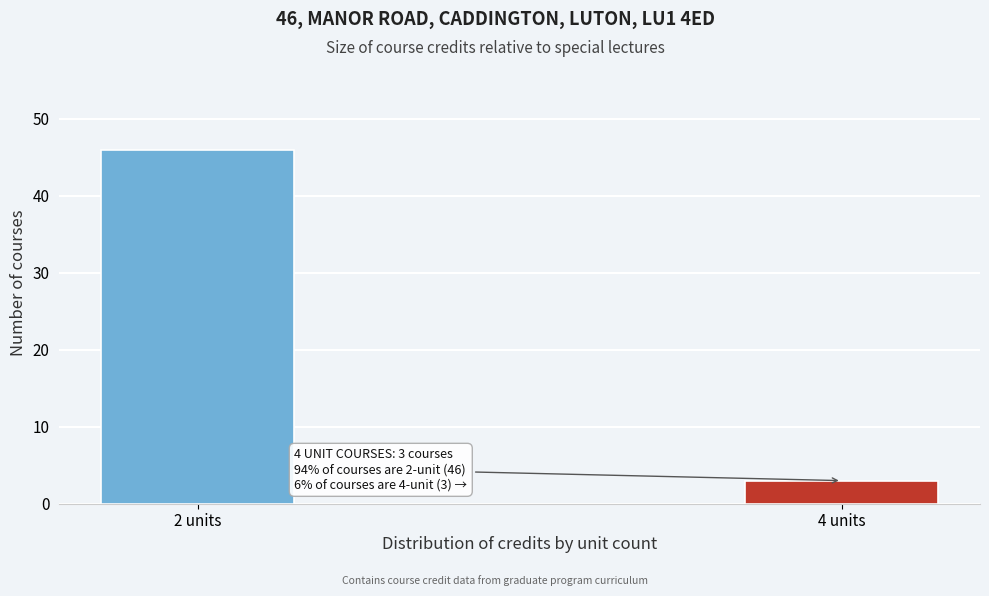

Reading left to right, list all the values displayed in this chart.

46	3